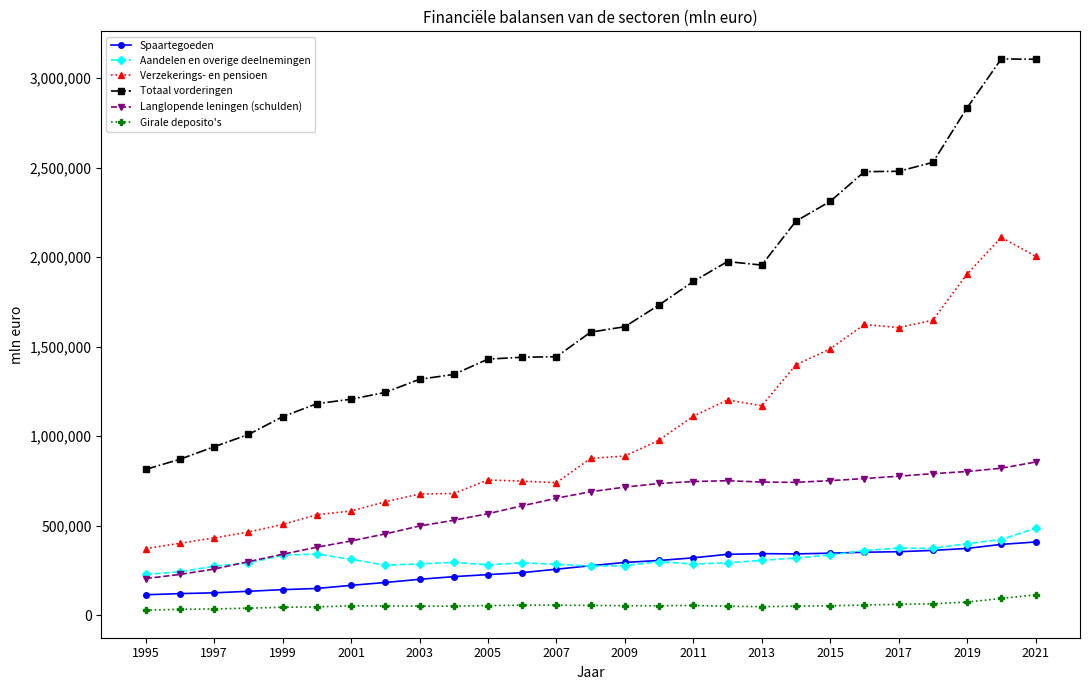

List the series in order of their peak value, lowest first.

Girale deposito's, Spaartegoeden, Aandelen en overige deelnemingen, Langlopende leningen (schulden), Verzekerings- en pensioen, Totaal vorderingen